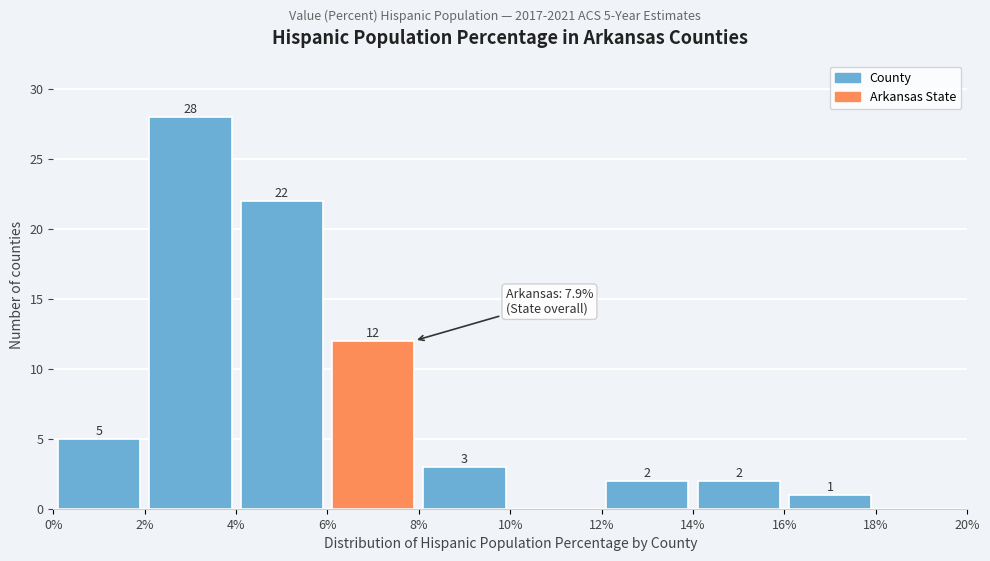

Which range on the x-axis has the tallest bar?

2% to 4%